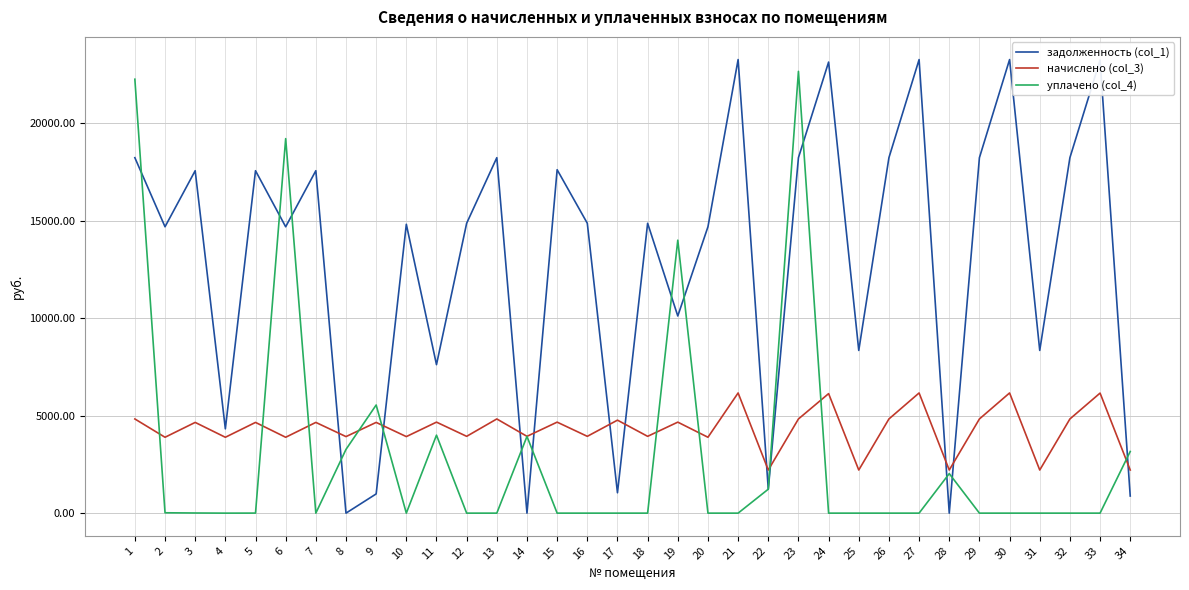

What is the highest value of the начислено (col_3) series?

6164.4